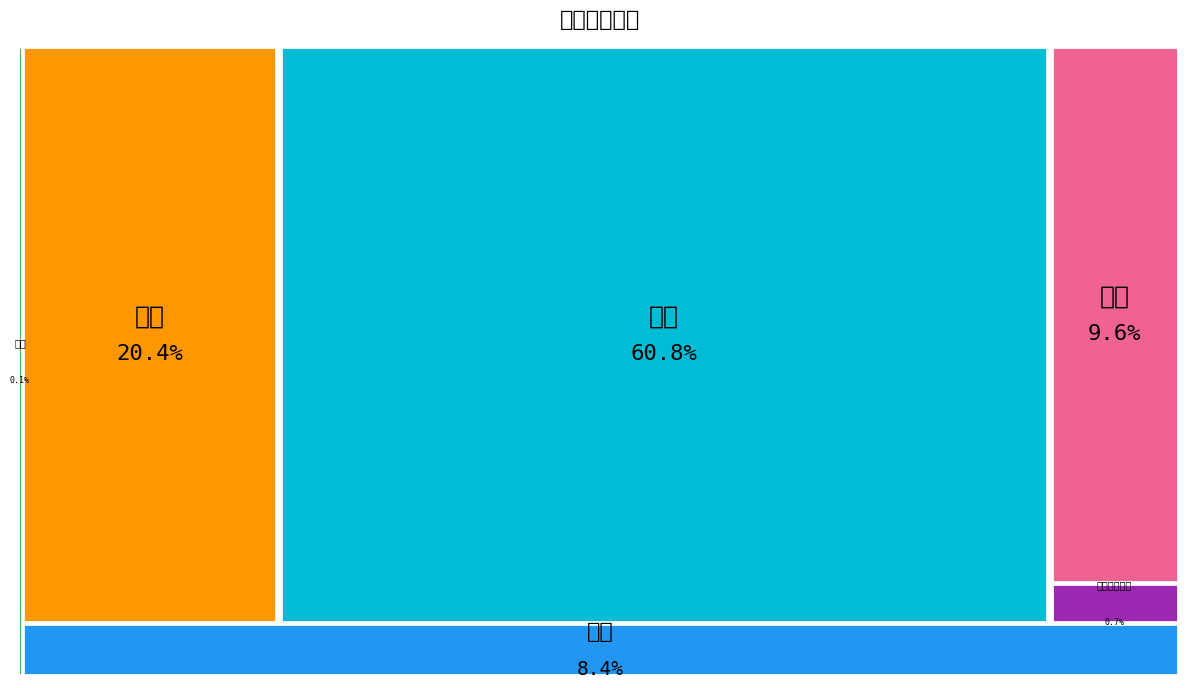

True or false: 煤炭 accounts for 7% of the total.

False